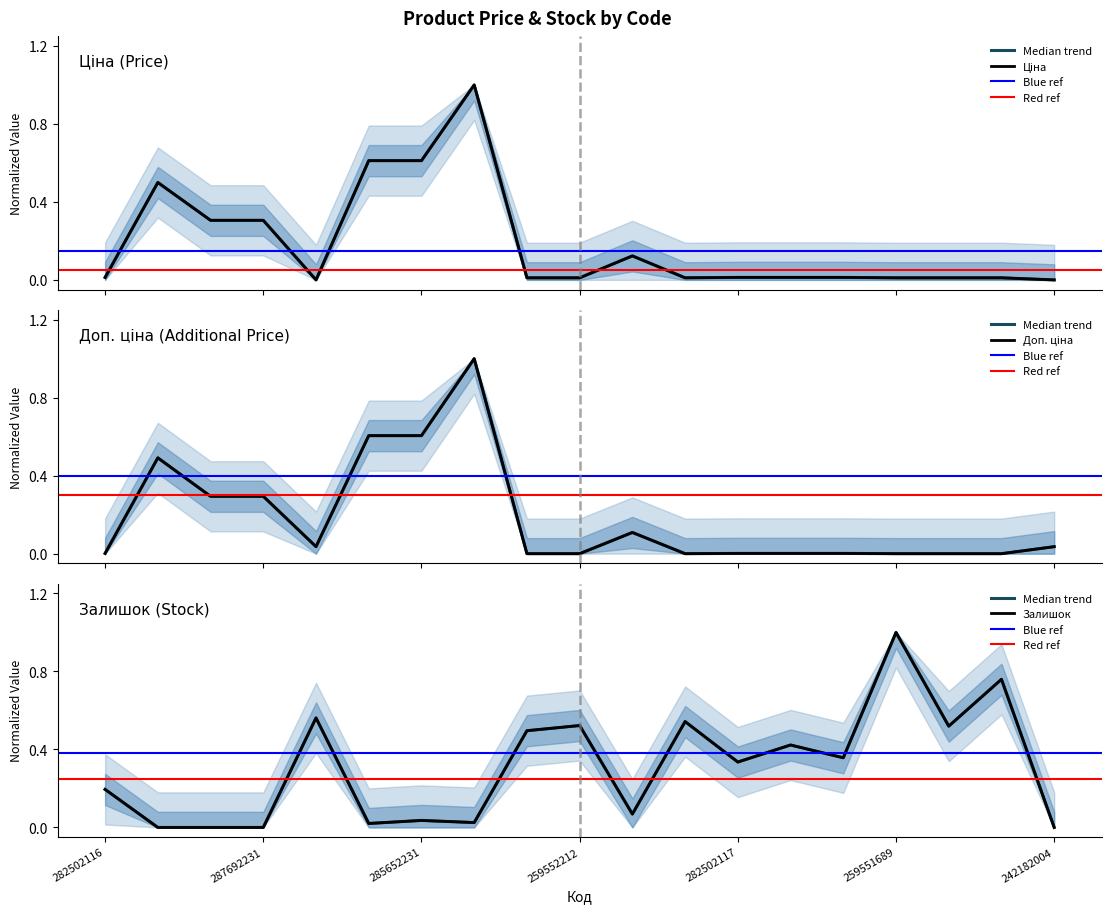

What is the label of the 17th point from the right?

287692233